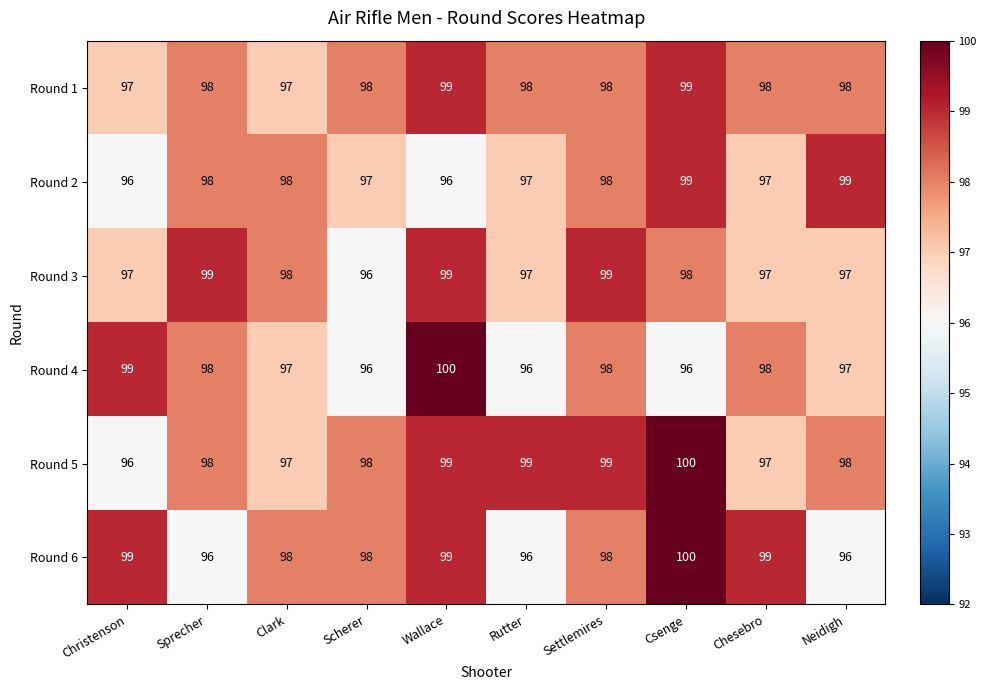

How many Round 5 values are between 97 and 99?

8